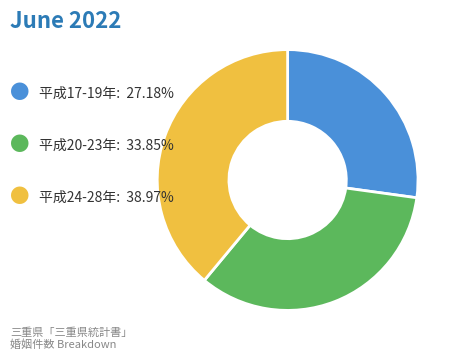

Is there a majority slice in this chart?

No